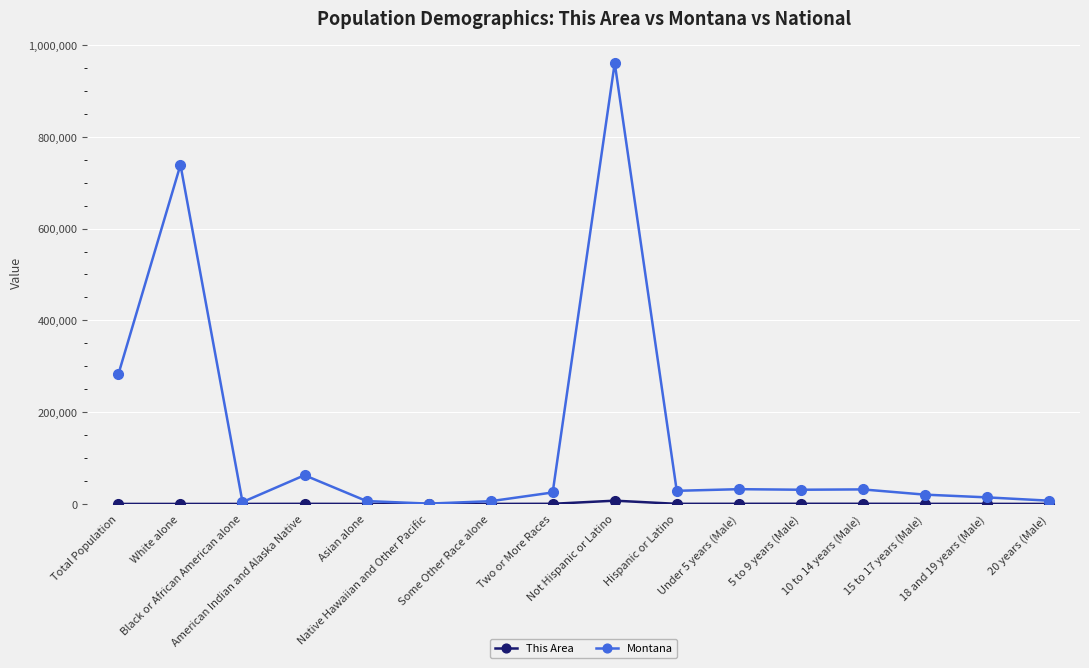

Which series has the largest range (max minus min)?

Montana